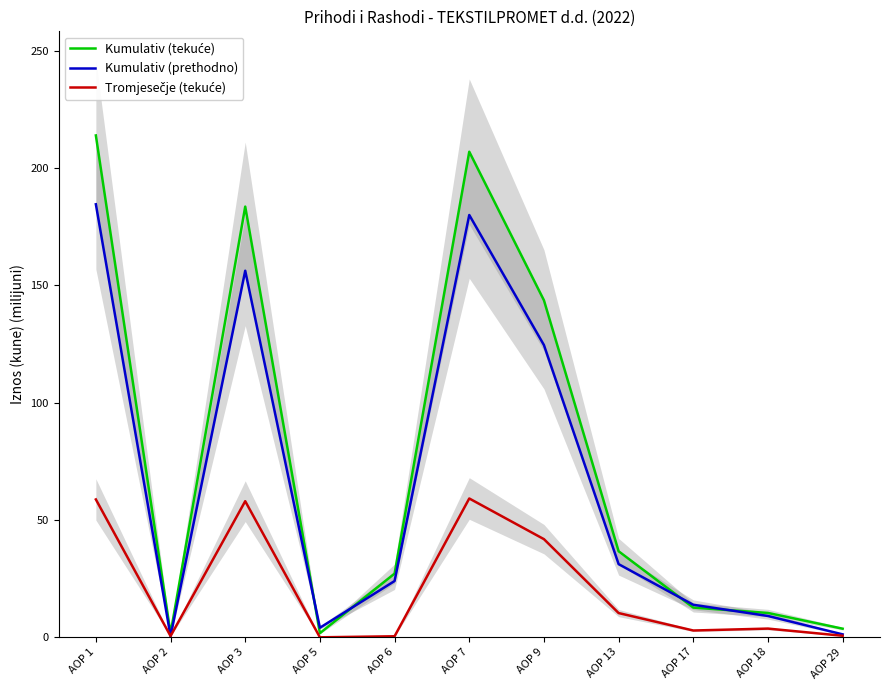

The value of Tromjesečje (tekuće) at AOP 3 is 58.0. True or false?

True